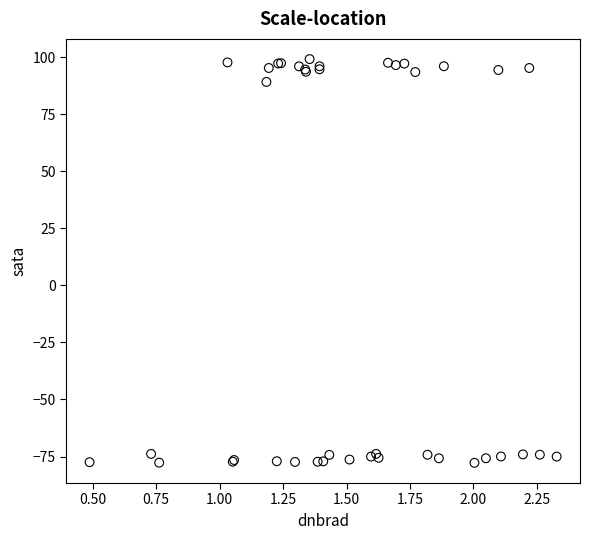

What Y value in the scatter plot is closest to 10?

89.2